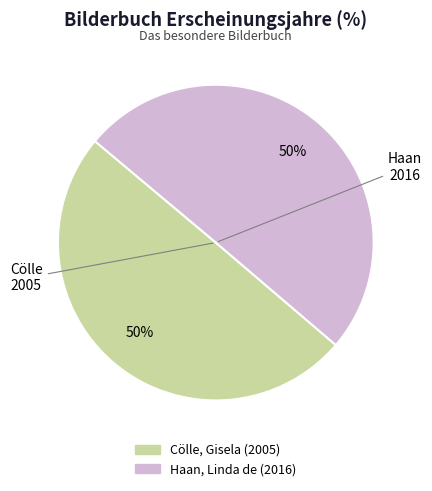

Count the number of slices in the pie.

2